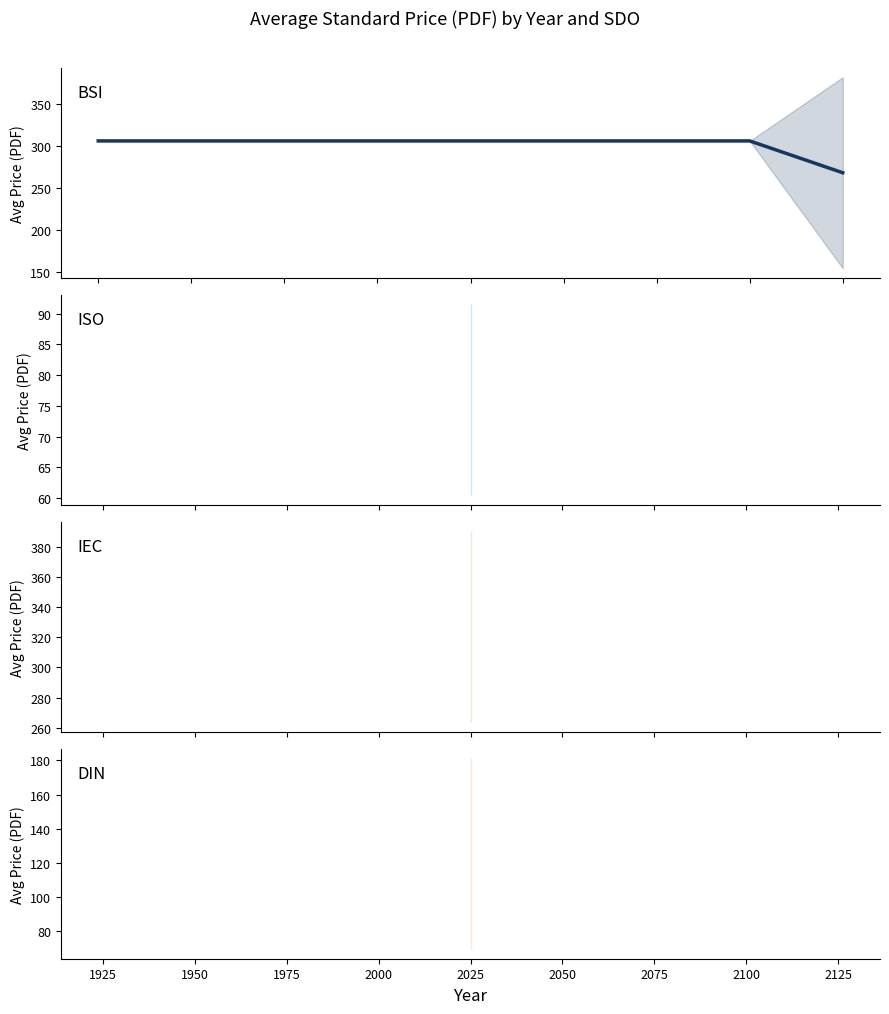

Reading left to right, what are all the values shown in this chart?

306.0	306.0	268.1